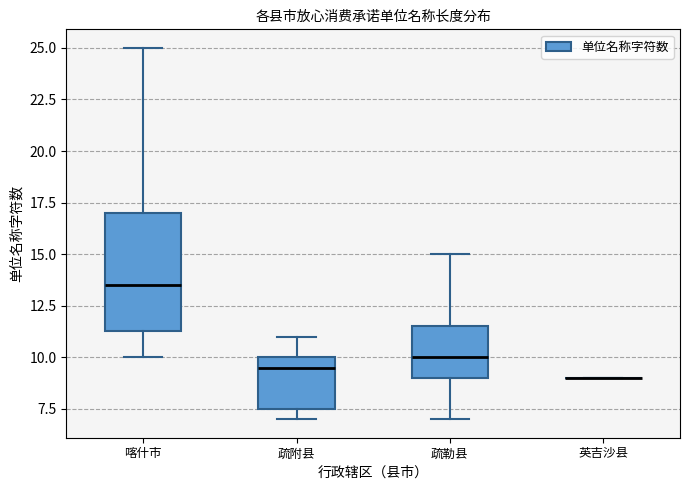

Comparing the boxes themselves (not the whiskers), which one is the tallest?

喀什市